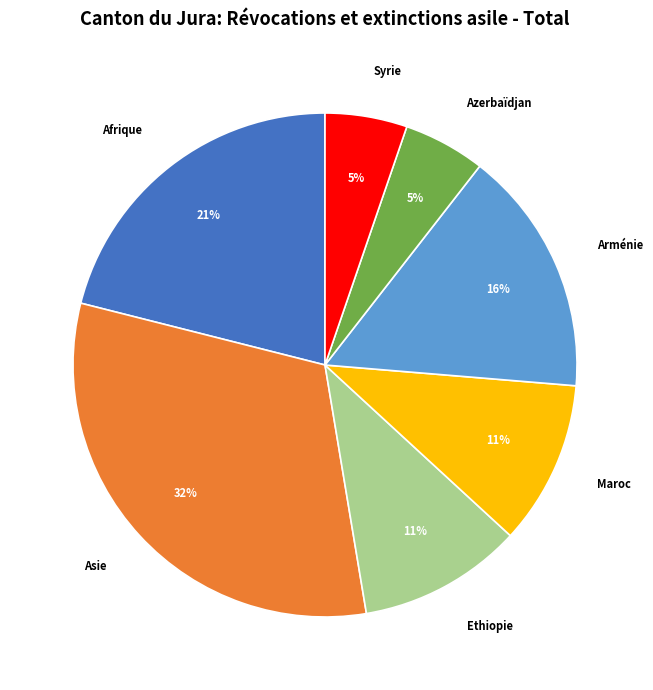

Is Asie the majority of the pie?

No